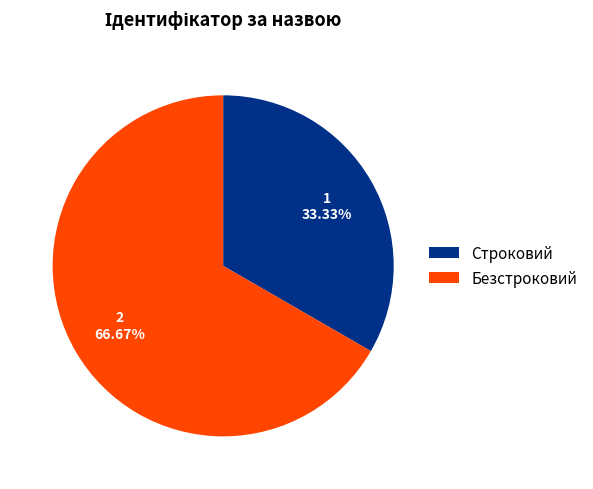

To the nearest percent, what is the difference between the Строковий and Безстроковий slice percentages?

33%